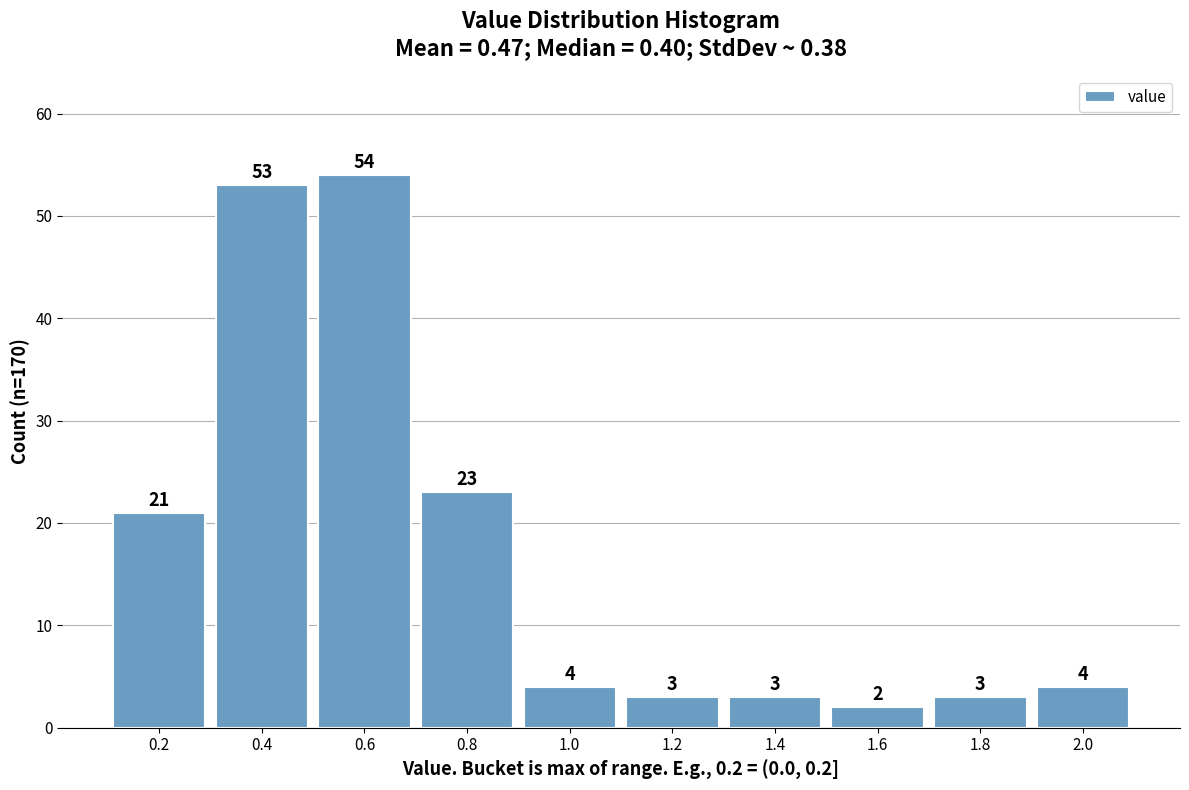

Reading left to right, extract all data points from this chart.

0.2=21	0.4=53	0.6=54	0.8=23	1.0=4	1.2=3	1.4=3	1.6=2	1.8=3	2.0=4